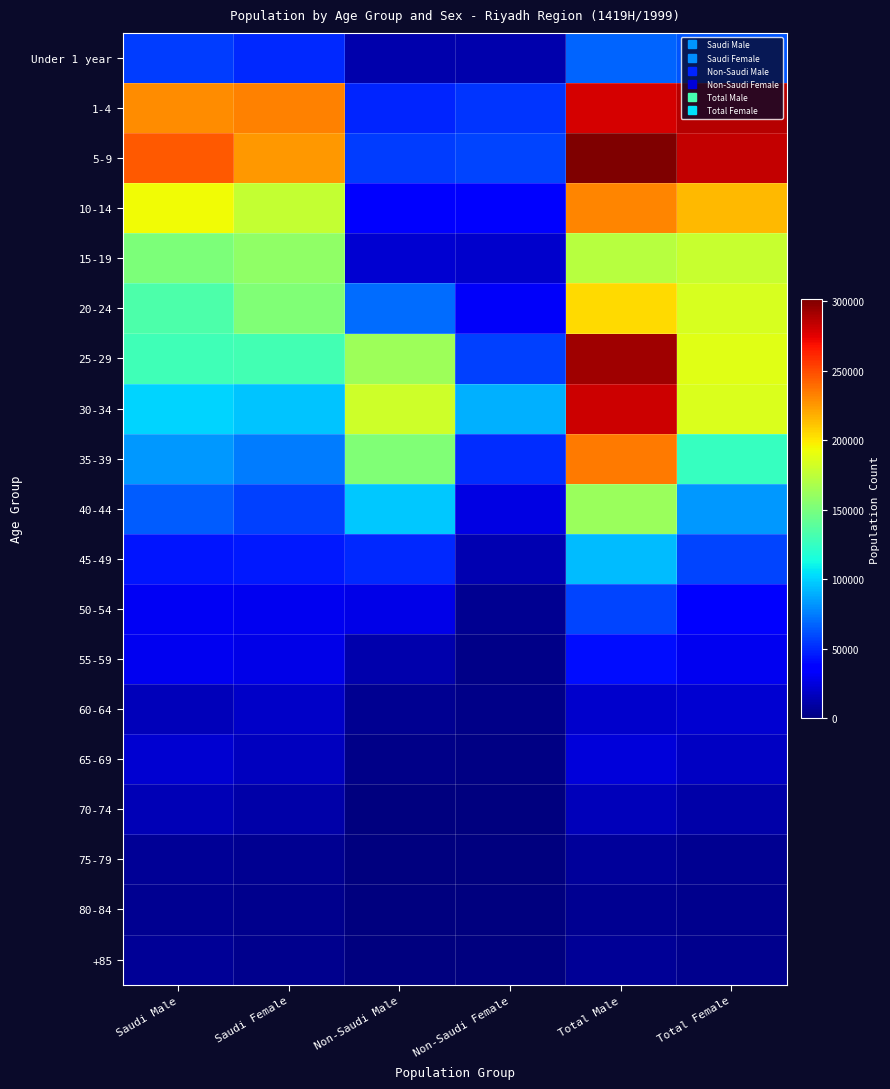

At which category is the sum across all series the highest?

Total Male